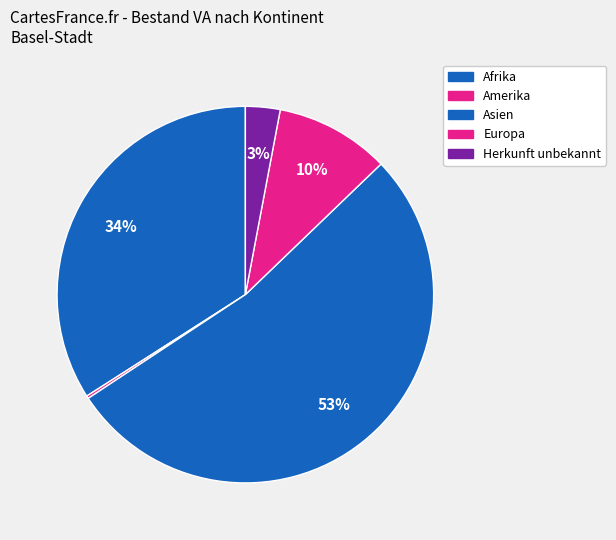

Which has a higher value, Asien or Afrika?

Asien